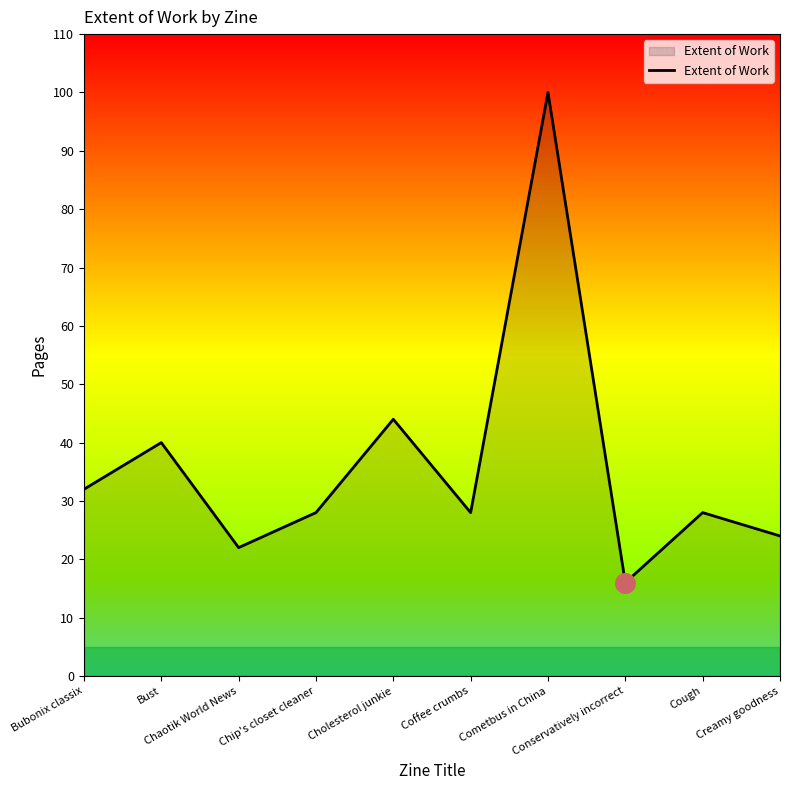

Which has a higher value, Cholesterol junkie or Conservatively incorrect?

Cholesterol junkie